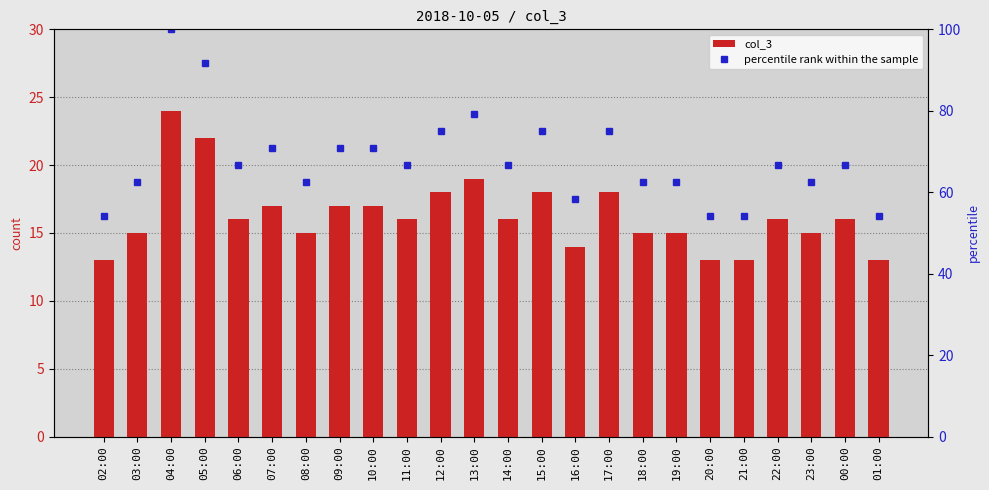

Reading left to right, transcribe all the data shown in this chart.

col_3: 02:00=13.0	03:00=15.0	04:00=24.0	05:00=22.0	06:00=16.0	07:00=17.0	08:00=15.0	09:00=17.0	10:00=17.0	11:00=16.0	12:00=18.0	13:00=19.0	14:00=16.0	15:00=18.0	16:00=14.0	17:00=18.0	18:00=15.0	19:00=15.0	20:00=13.0	21:00=13.0	22:00=16.0	23:00=15.0	00:00=16.0	01:00=13.0
percentile rank within the sample: 02:00=54.2	03:00=62.5	04:00=100.0	05:00=91.7	06:00=66.7	07:00=70.8	08:00=62.5	09:00=70.8	10:00=70.8	11:00=66.7	12:00=75.0	13:00=79.2	14:00=66.7	15:00=75.0	16:00=58.3	17:00=75.0	18:00=62.5	19:00=62.5	20:00=54.2	21:00=54.2	22:00=66.7	23:00=62.5	00:00=66.7	01:00=54.2